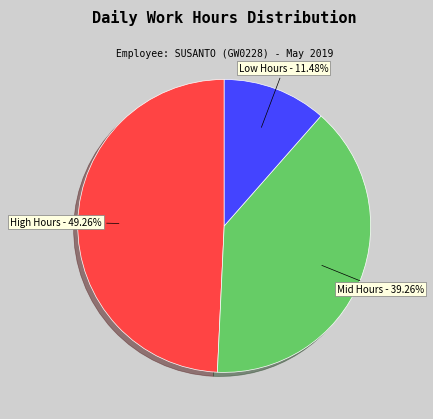

Is there any slice that represents more than half of the pie?

No